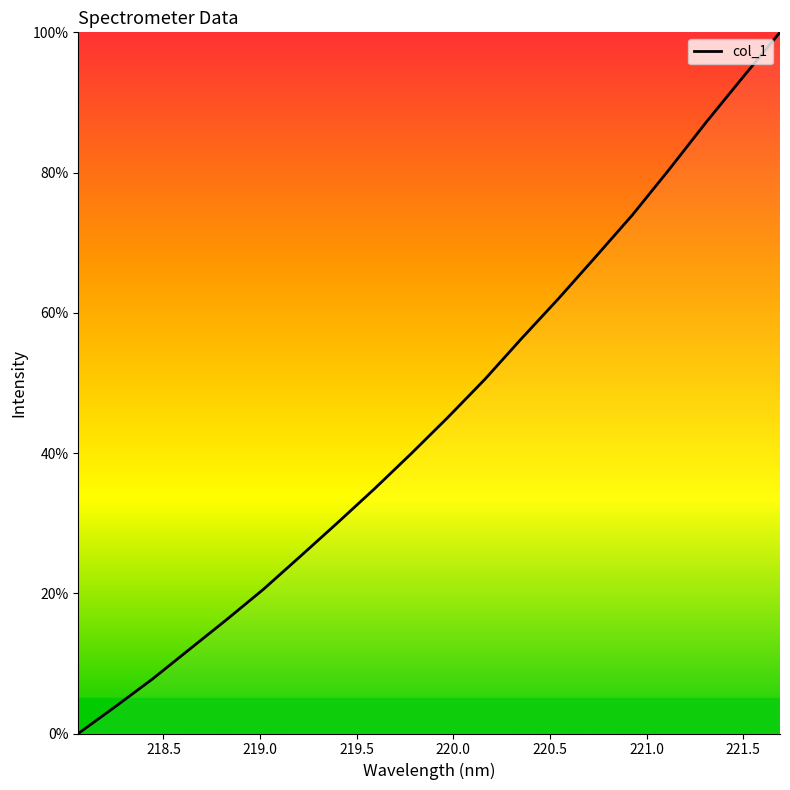

What is the difference between the maximum and minimum values?

100.0